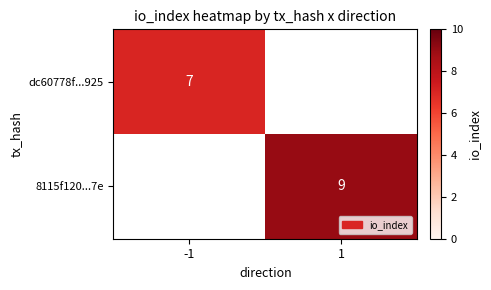

Count the number of categories in the chart.

2